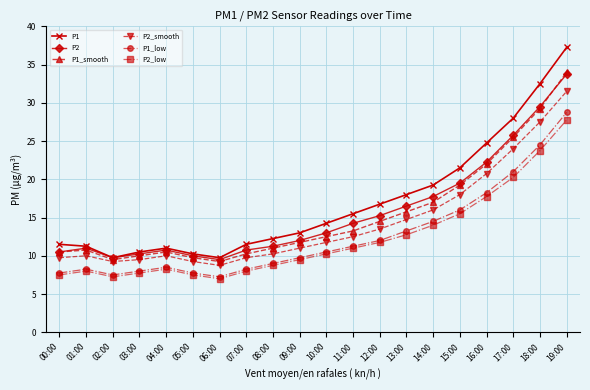

What is the total value across all series at 13:00?

91.0